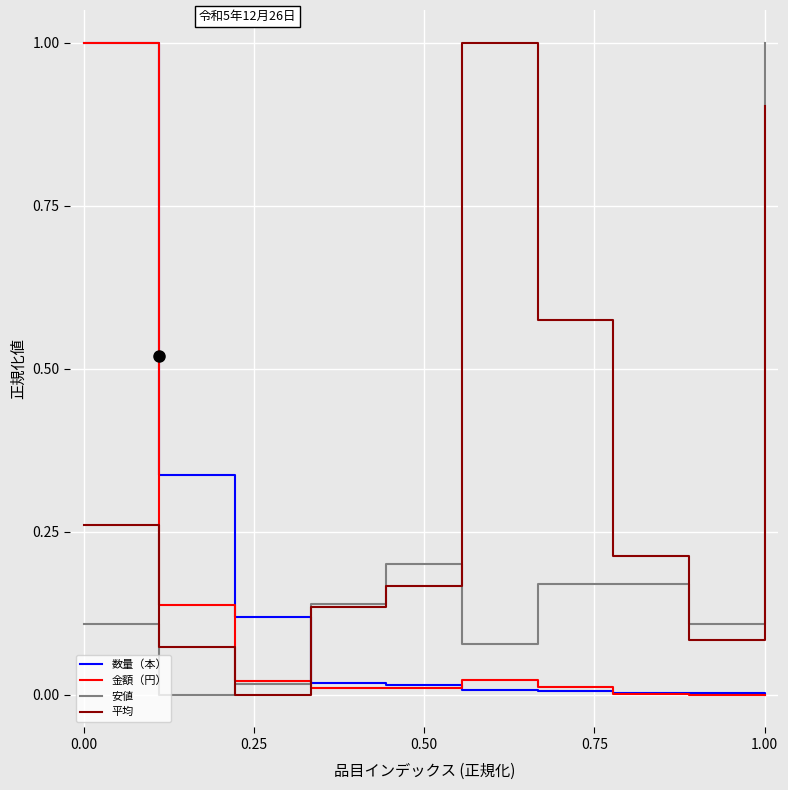

What is the maximum value shown in the chart?

1.0